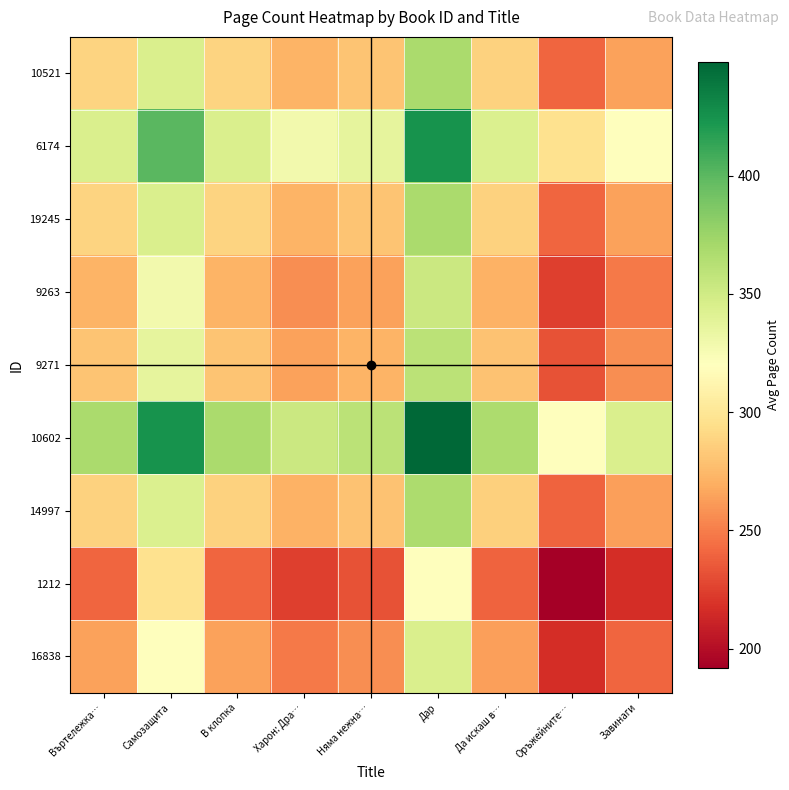

At how many categories does at least one series exceed 348?

7